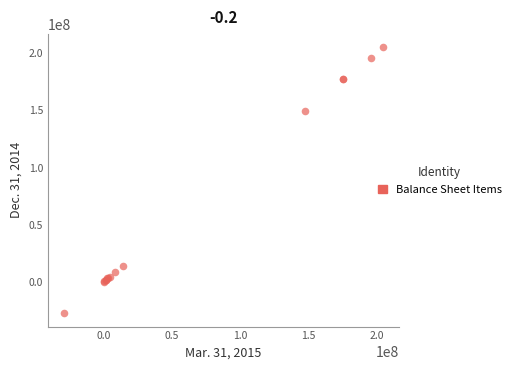

What Y value in the scatter plot is closest to 88888536?

149116084